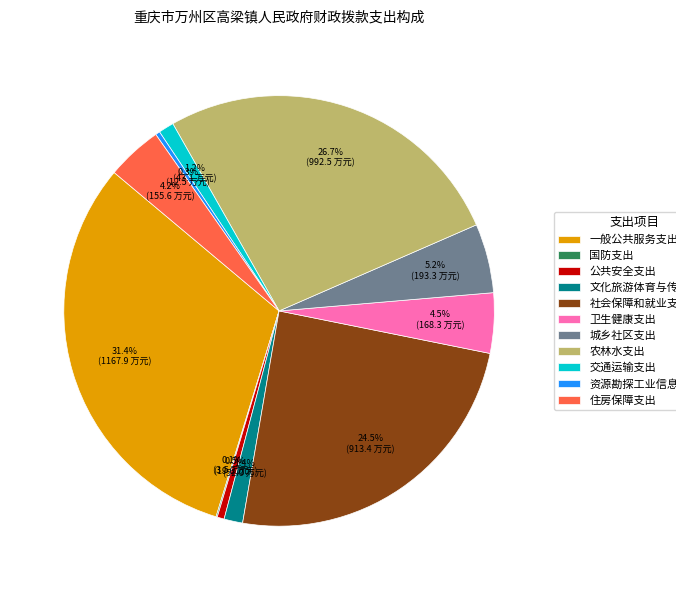

Approximately how many times larger is the value at 资源勘探工业信息等支出 compared to 文化旅游体育与传媒支出?

0.2